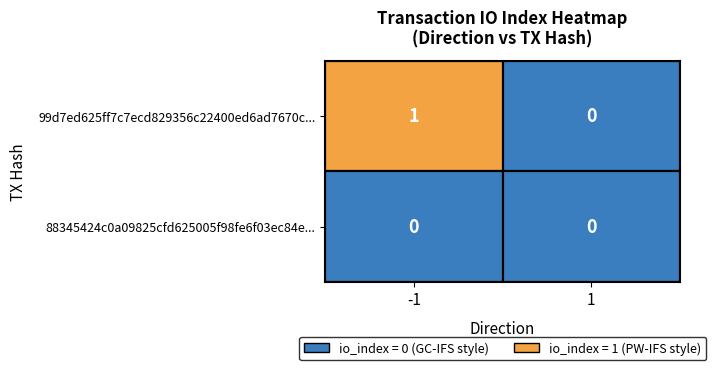

Which series has the largest total across all categories?

99d7ed625ff7c7ecd829356c22400ed6ad7670c